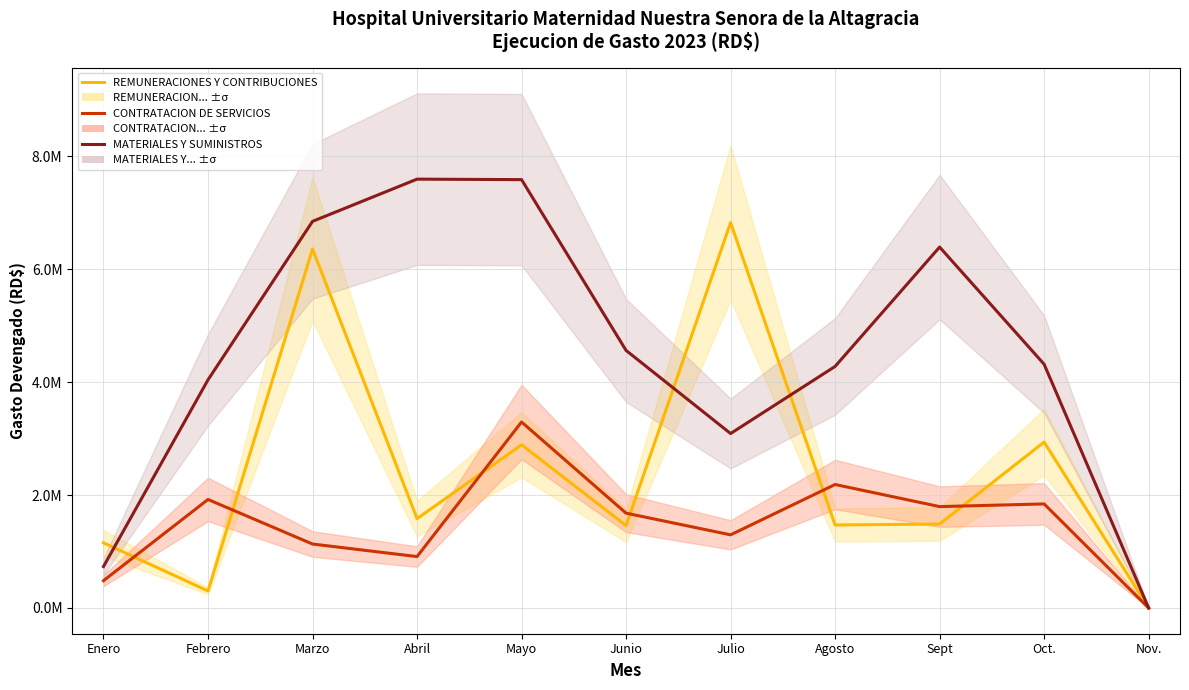

Between which two adjacent categories do CONTRATACION DE SERVICIOS and REMUNERACIONES Y CONTRIBUCIONES first intersect?

Enero and Febrero